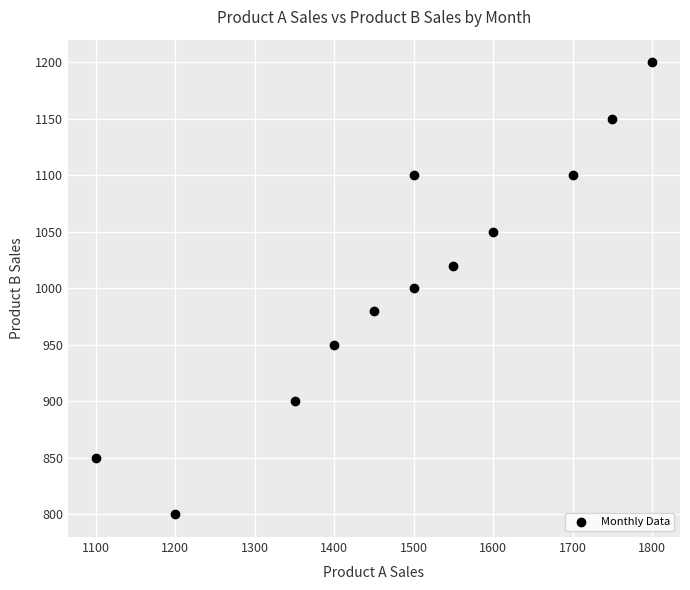

What is the average Y value?

1008